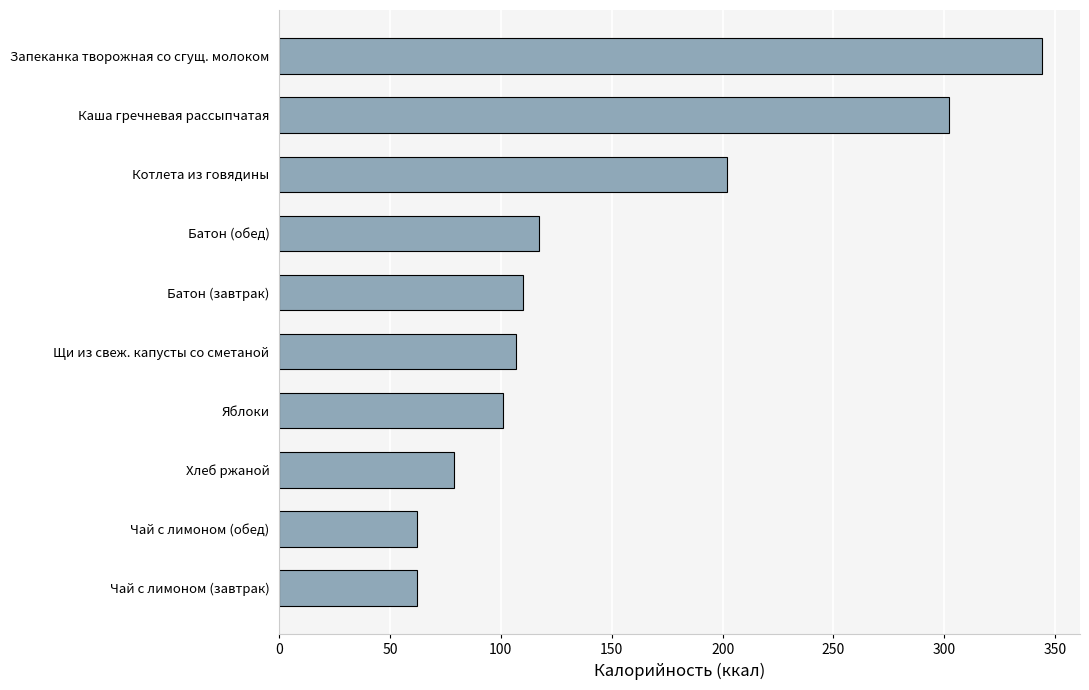

Which has a higher value, Чай с лимоном (обед) or Батон (завтрак)?

Батон (завтрак)